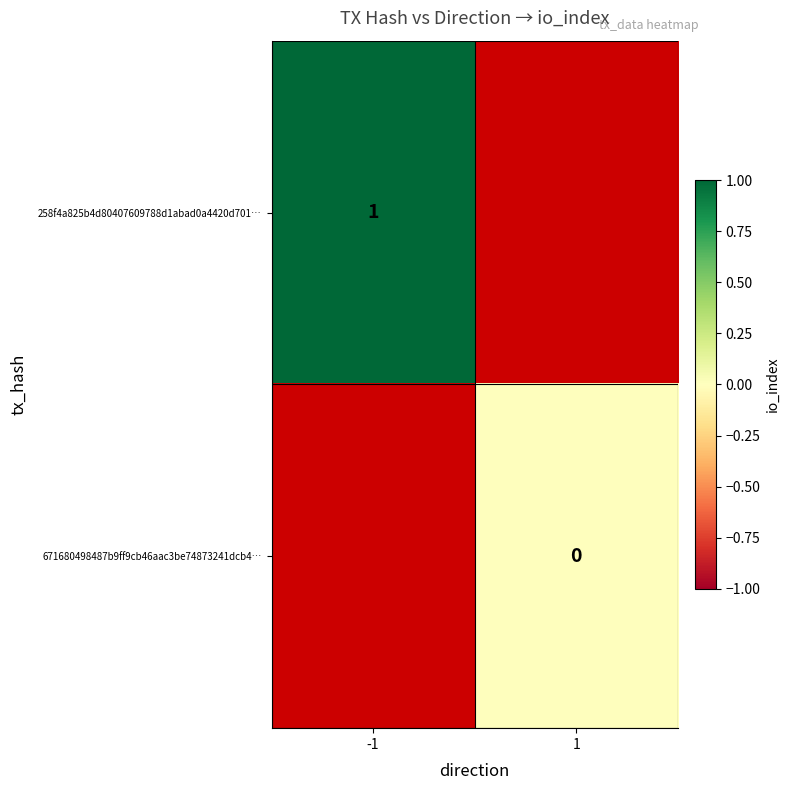

True or false: 258f4a825b4d80407609788d1abad0a4420d701… has a value of 1 at -1.

True